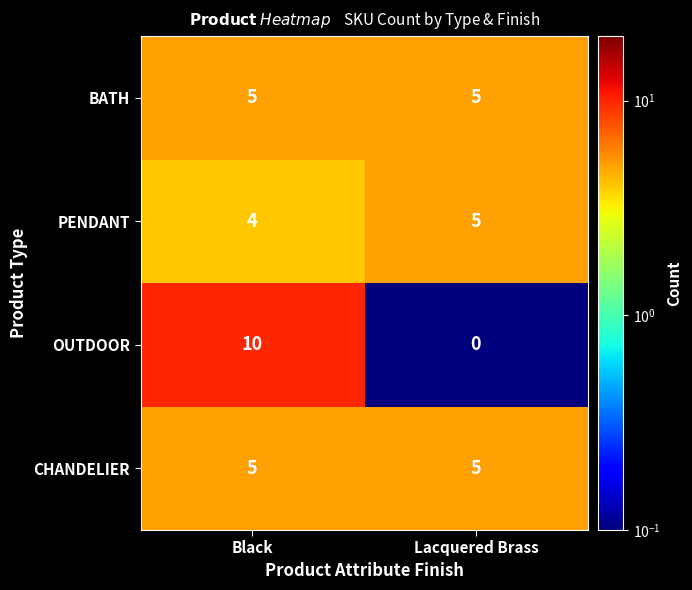

Rank the categories by PENDANT value from highest to lowest.

Lacquered Brass, Black